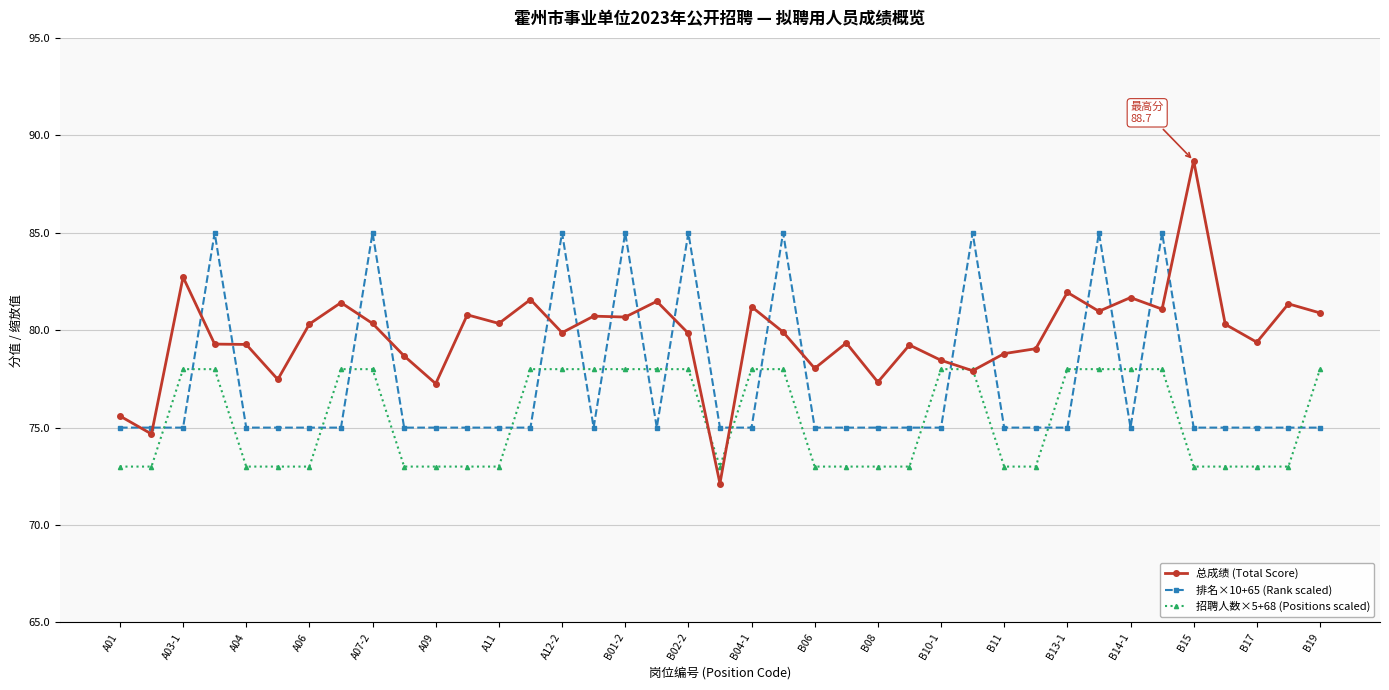

Does the chart have visible grid lines?

Yes